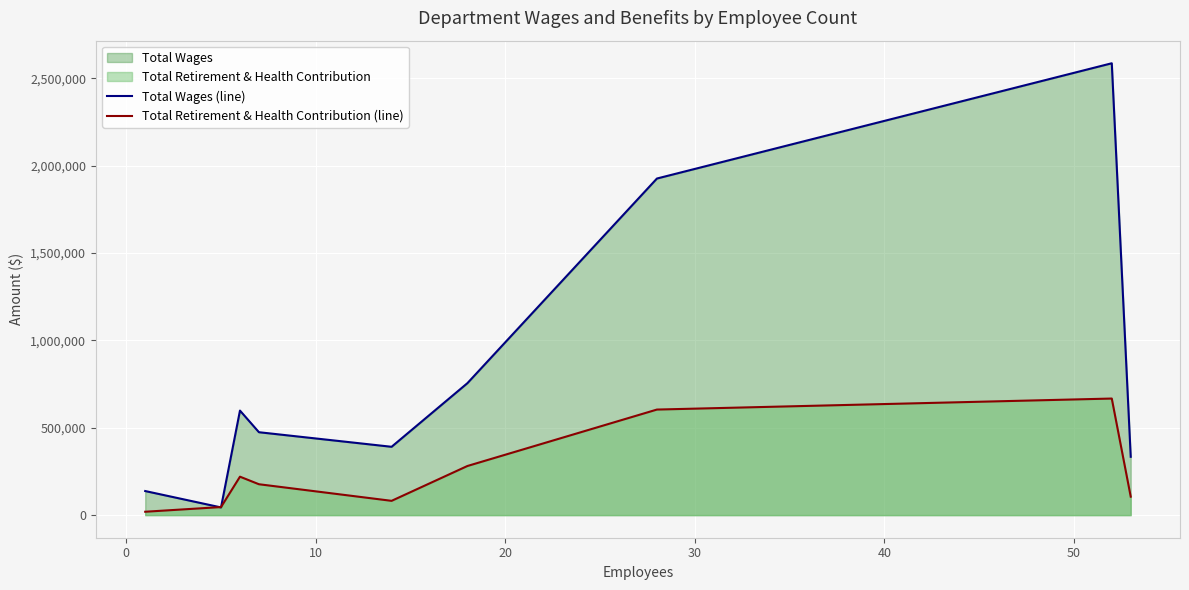

Which series has the largest range (max minus min)?

Total Wages (line)